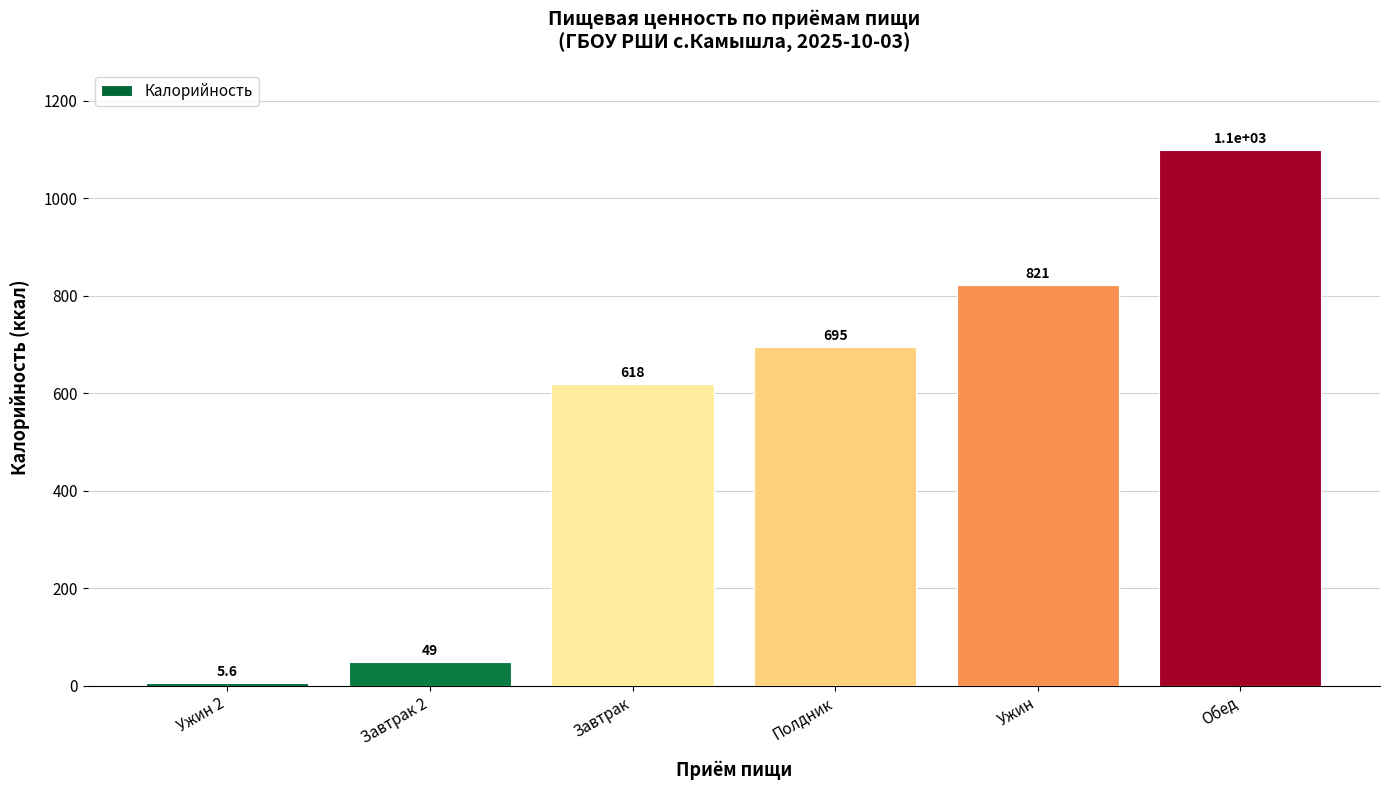

What is the greatest value displayed?

1099.2